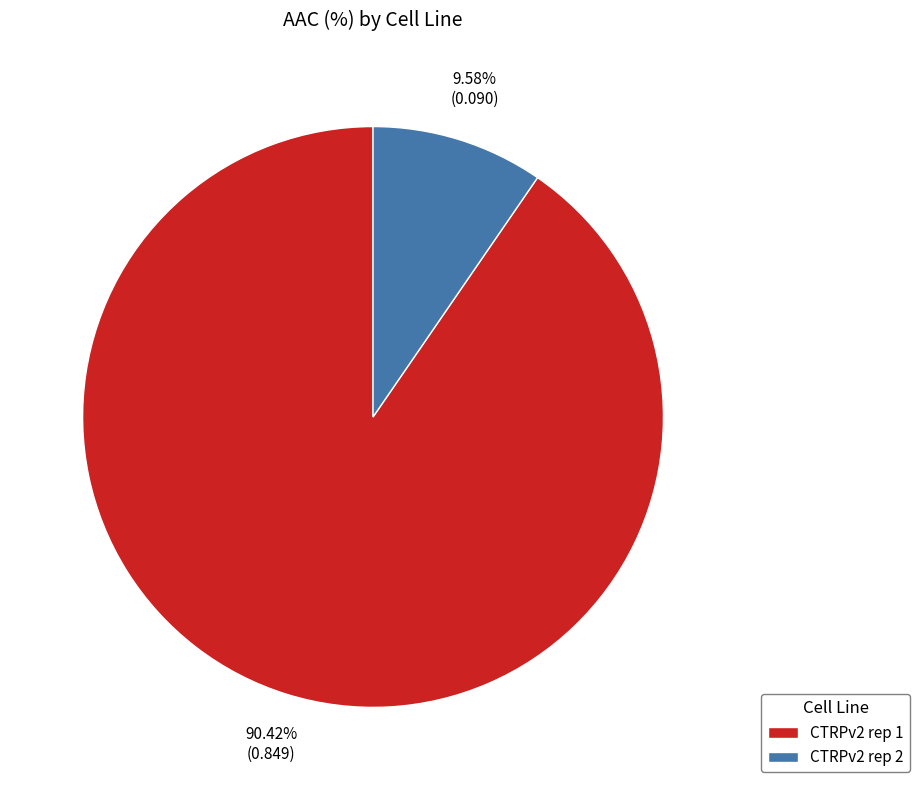

Which slice is the smallest?

CTRPv2 rep 2